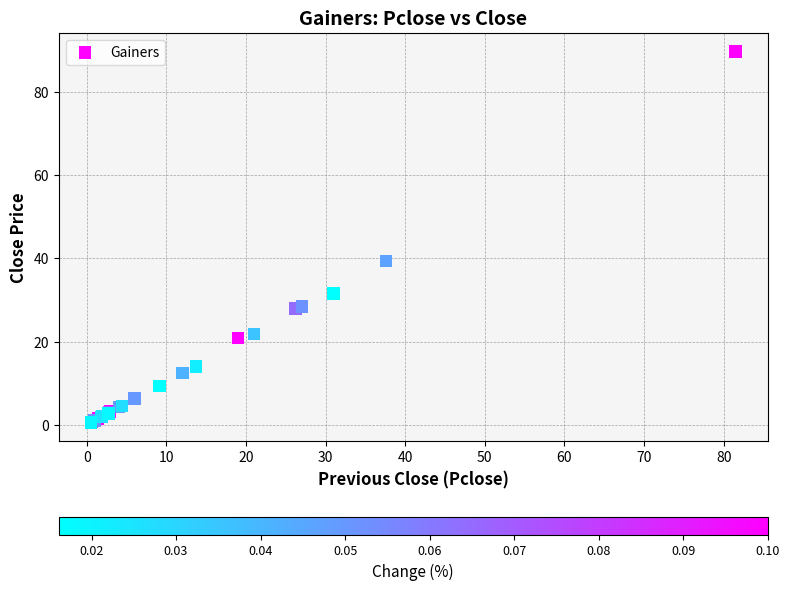

What Y value in the scatter plot is closest to 45?

39.3